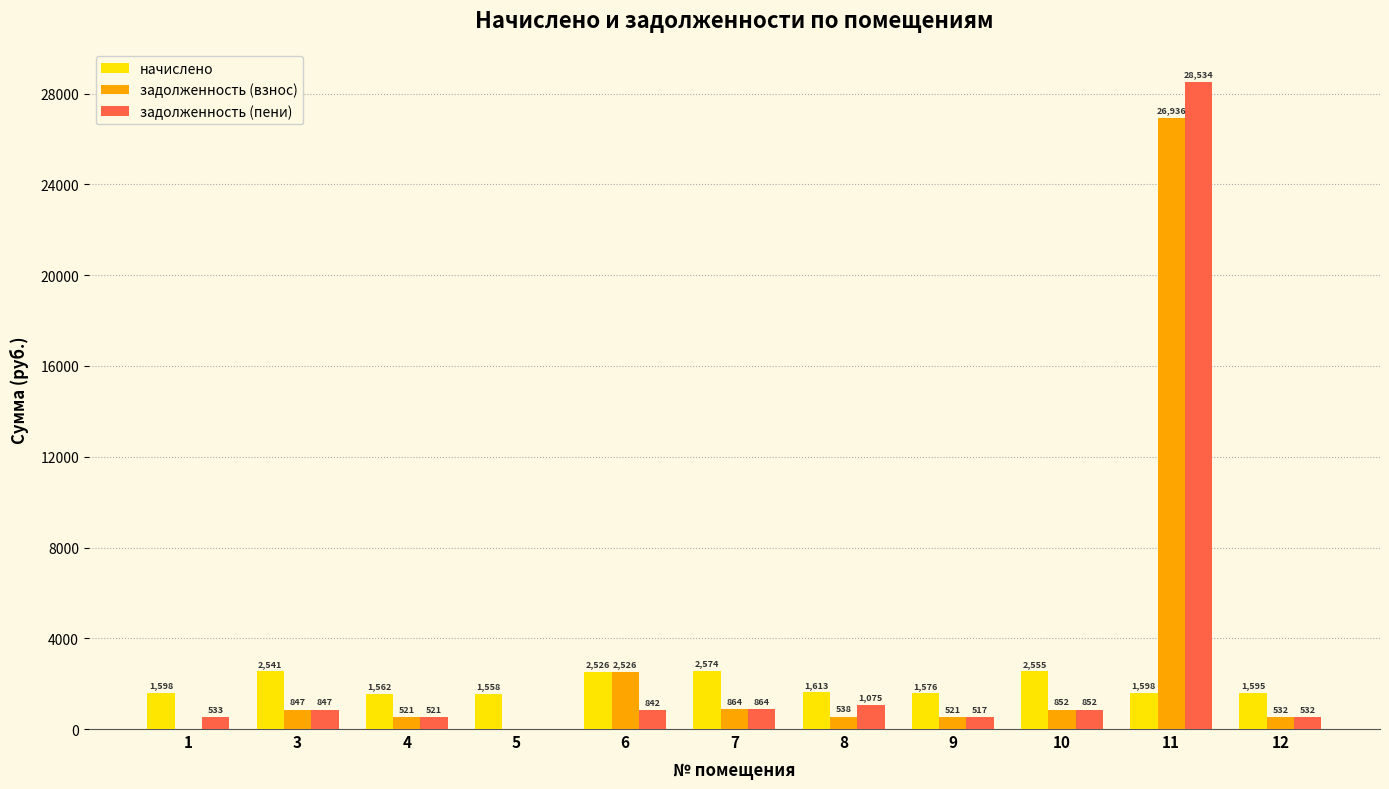

Which series has the largest total across all categories?

задолженность (пени)